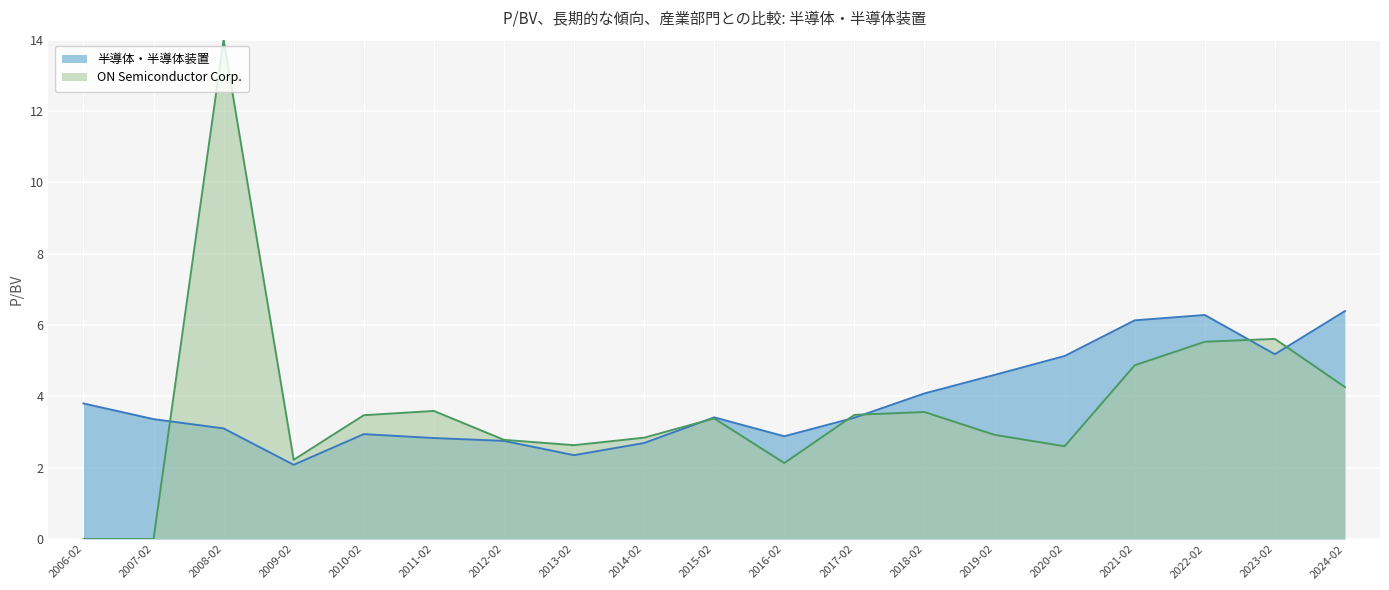

Rank the categories by value from lowest to highest.

2009-02, 2013-02, 2014-02, 2012-02, 2011-02, 2016-02, 2010-02, 2008-02, 2007-02, 2017-02, 2015-02, 2006-02, 2018-02, 2019-02, 2020-02, 2023-02, 2021-02, 2022-02, 2024-02